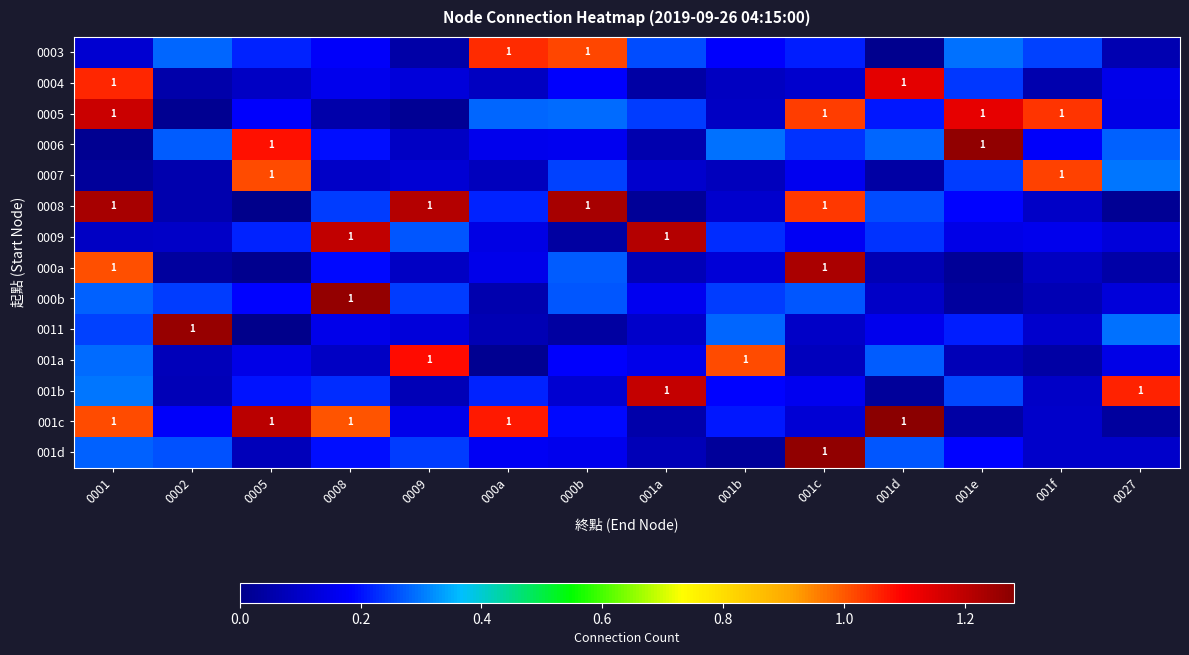

What is the total value across all series at 0002?

3.0